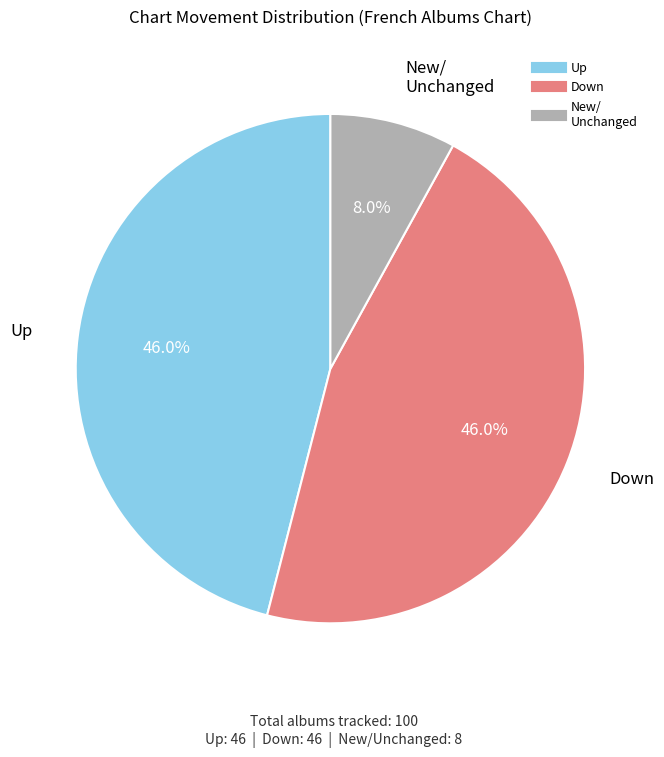

Is there a majority slice in this chart?

No